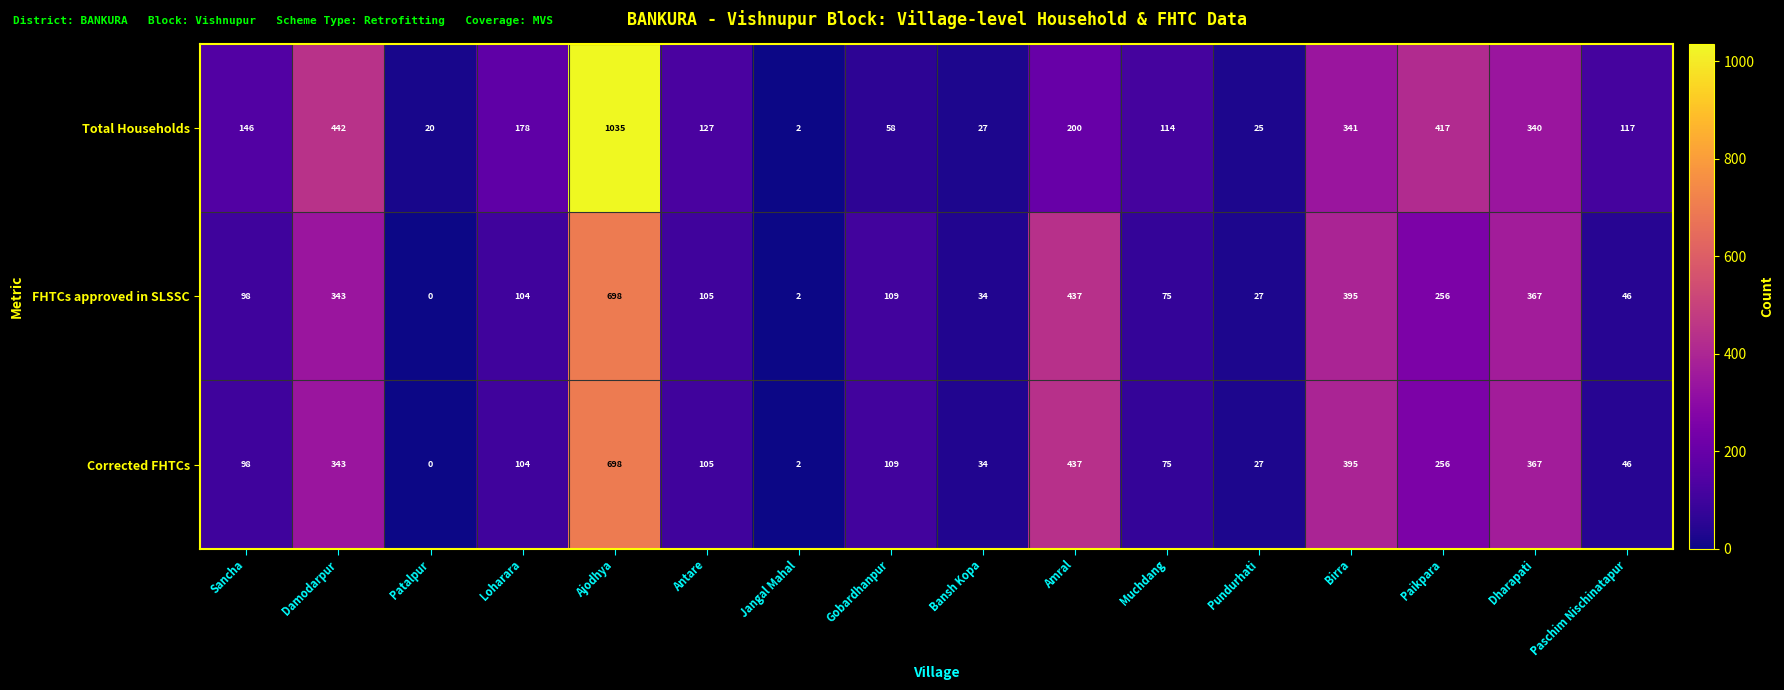

What is the total value across all series at Damodarpur?

1128